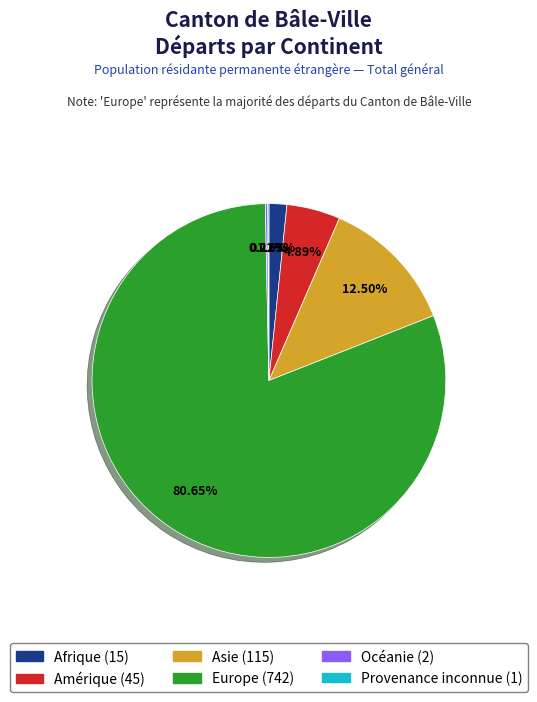

What is the largest slice in the pie chart?

Europe